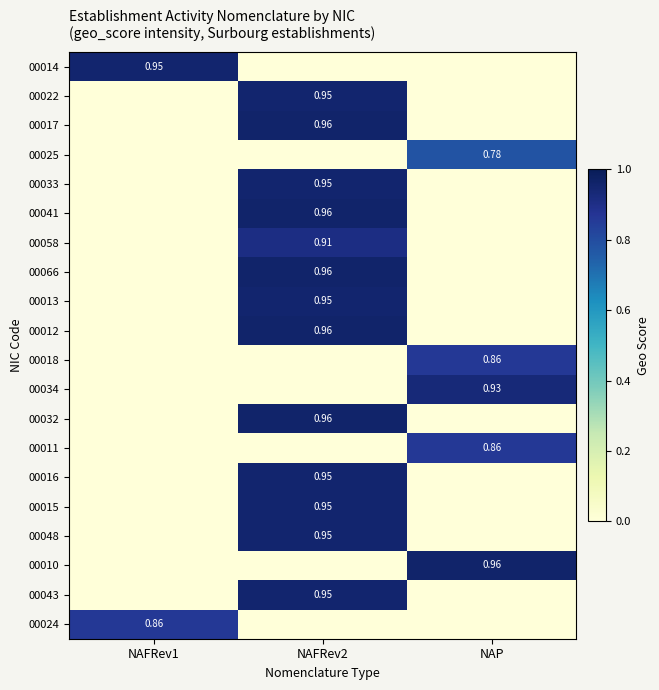

Is the value of 00013 at NAFRev1 greater than the value of 00022 at NAP?

No